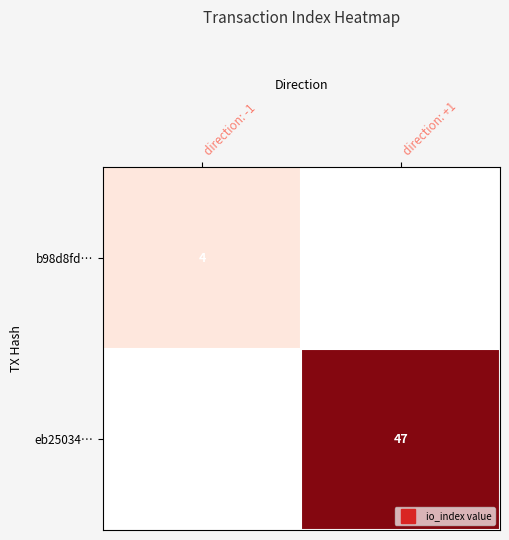

At how many categories does at least one series exceed 5?

1